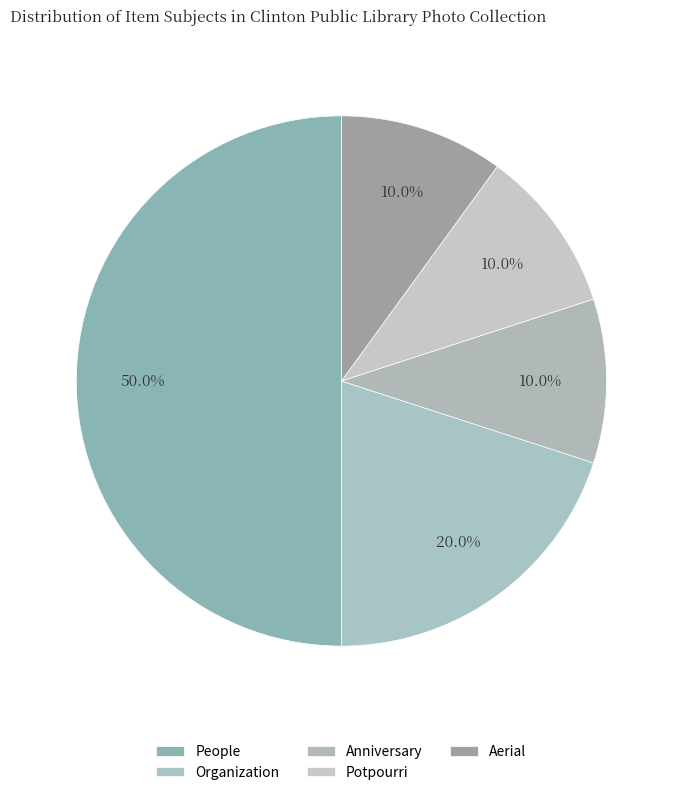

How many slices are in this pie chart?

5